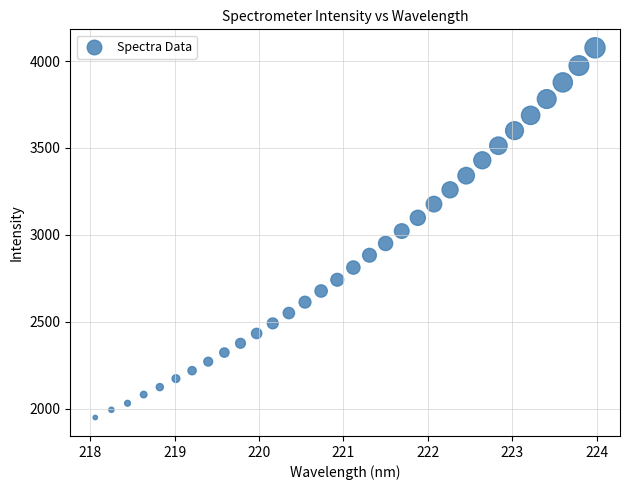

What is the range of Y values (max minus min)?

2127.2